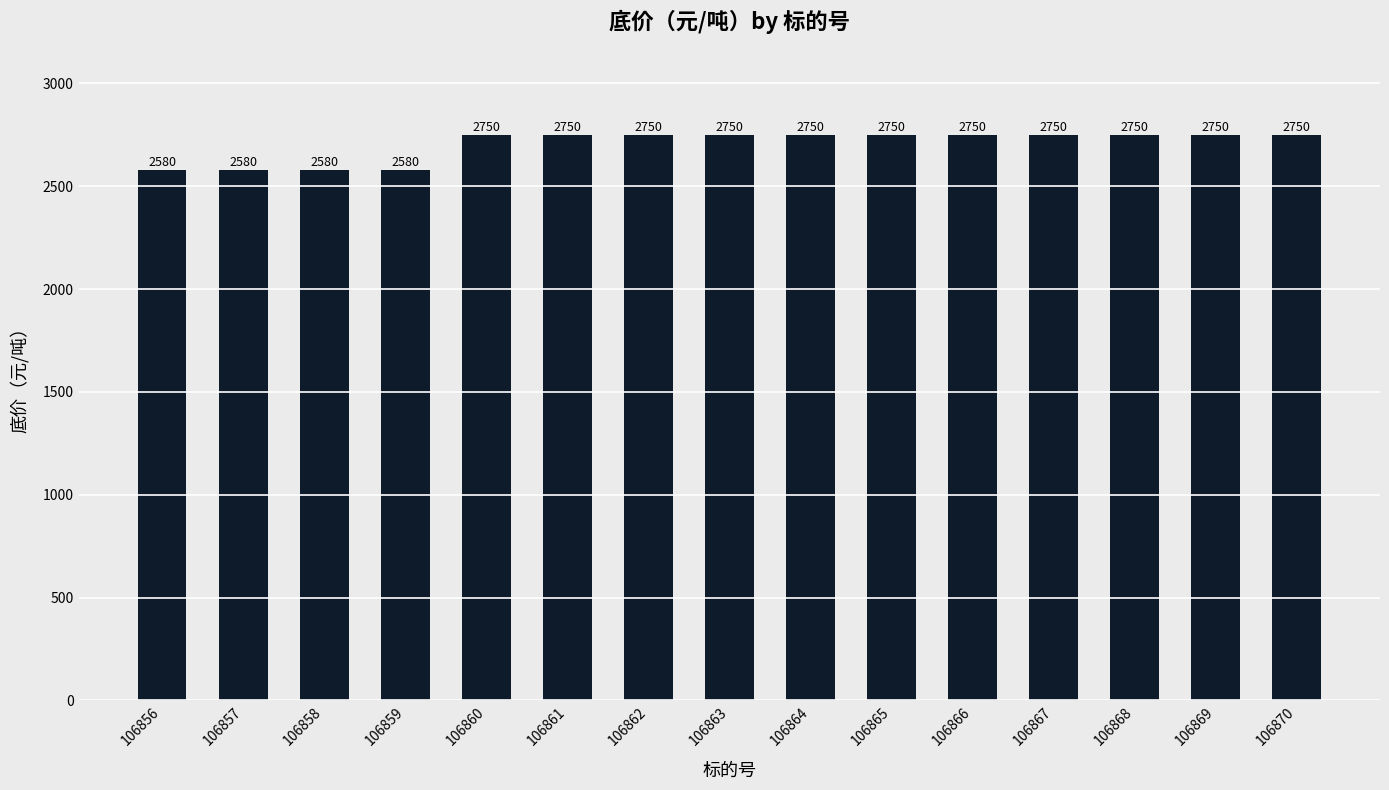

True or false: the data shows 1630 at 106862.

False